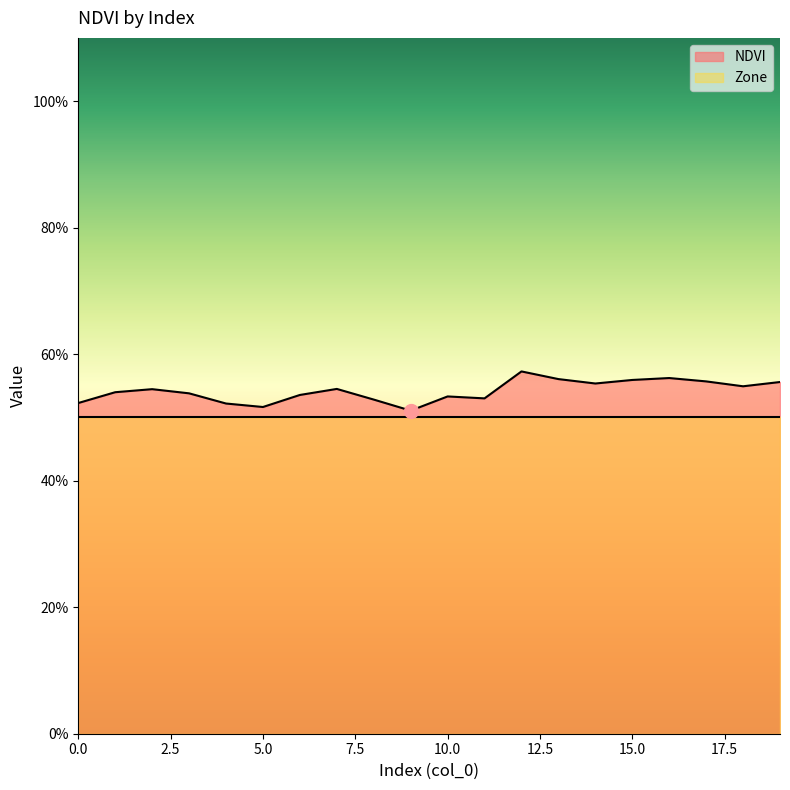

Does the chart have visible grid lines?

No